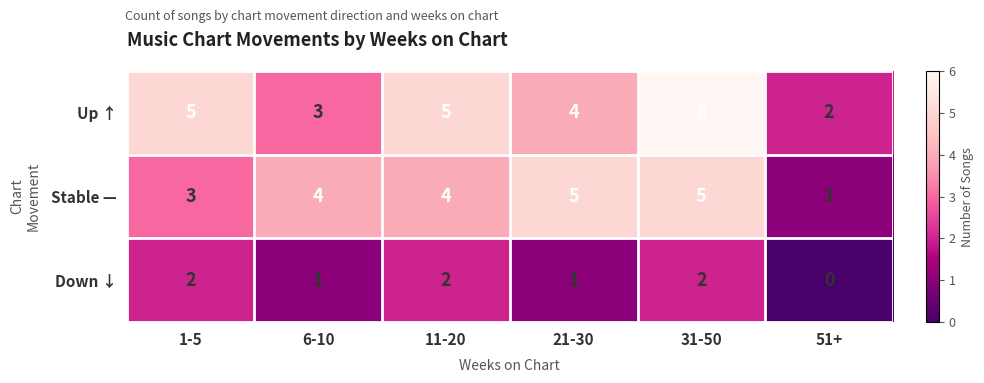

At which label is Stable — closest to 3?

1-5